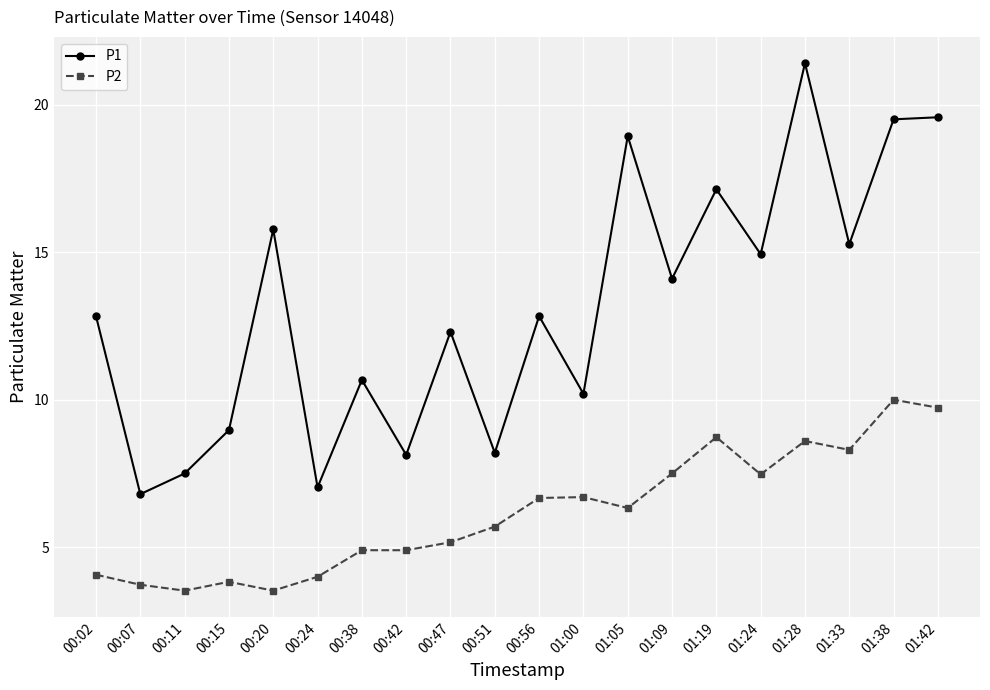

What is the value of the P2 point at the 18th from the left?

8.3